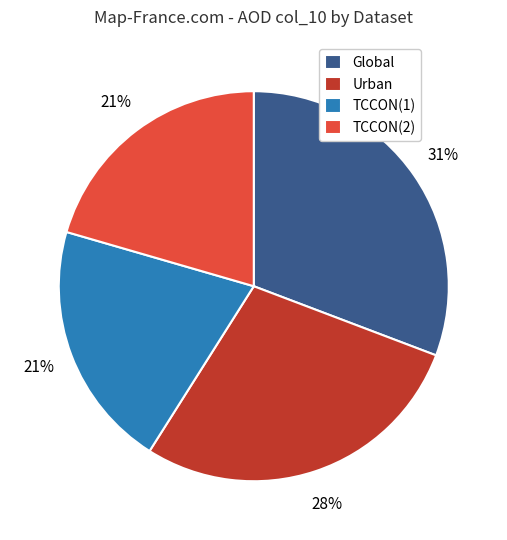

True or false: Urban accounts for 28% of the total.

True